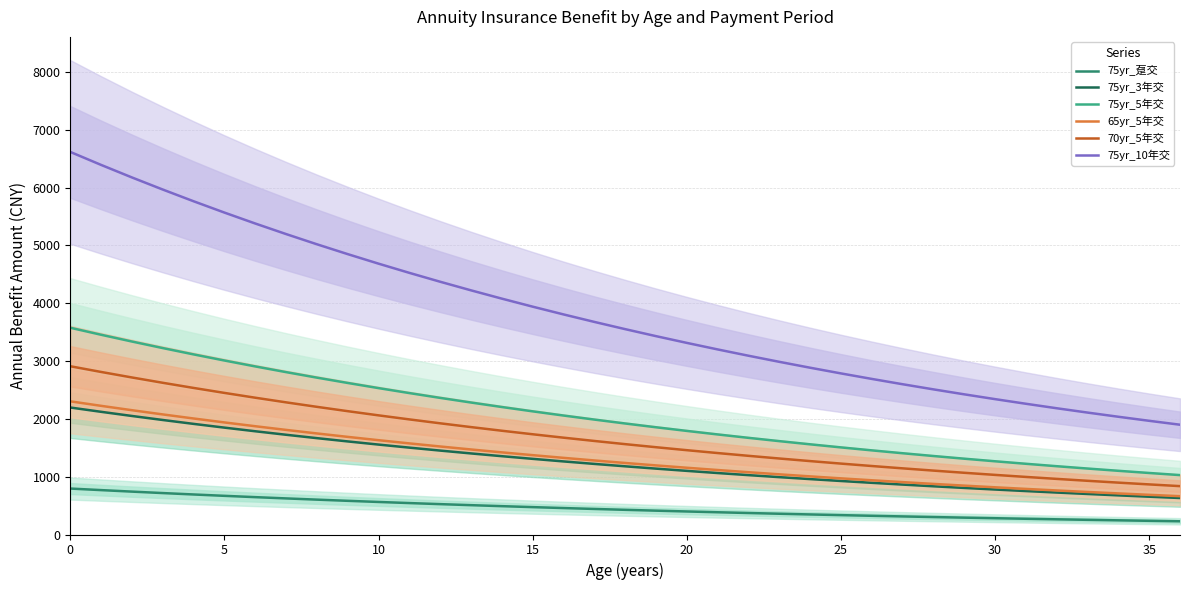

What is the greatest value displayed?

6617.3